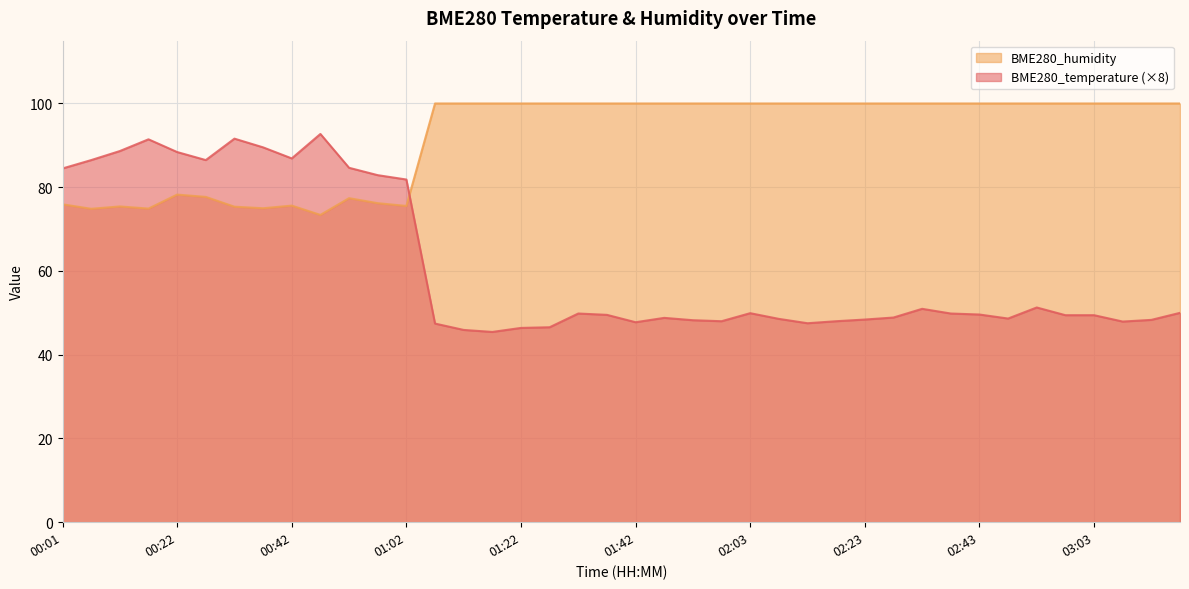

How many values in the BME280_humidity series are below 100?

13